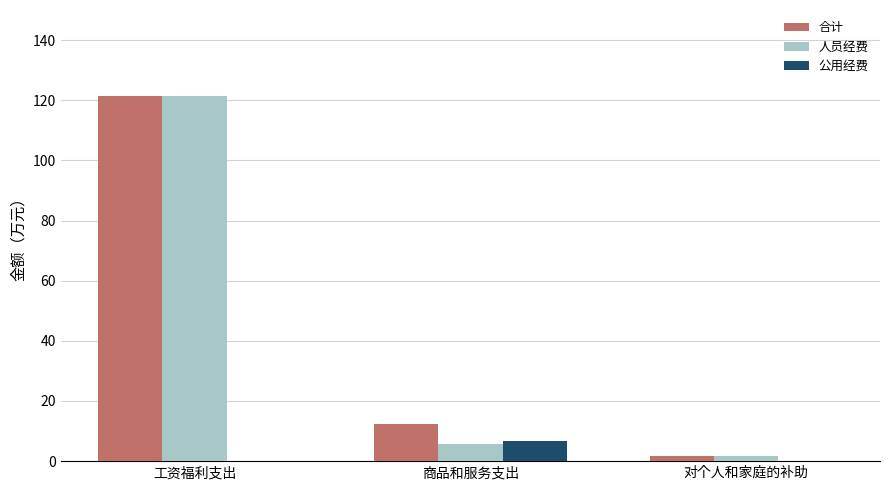

What is the sum of all 人员经费 values?

128.7